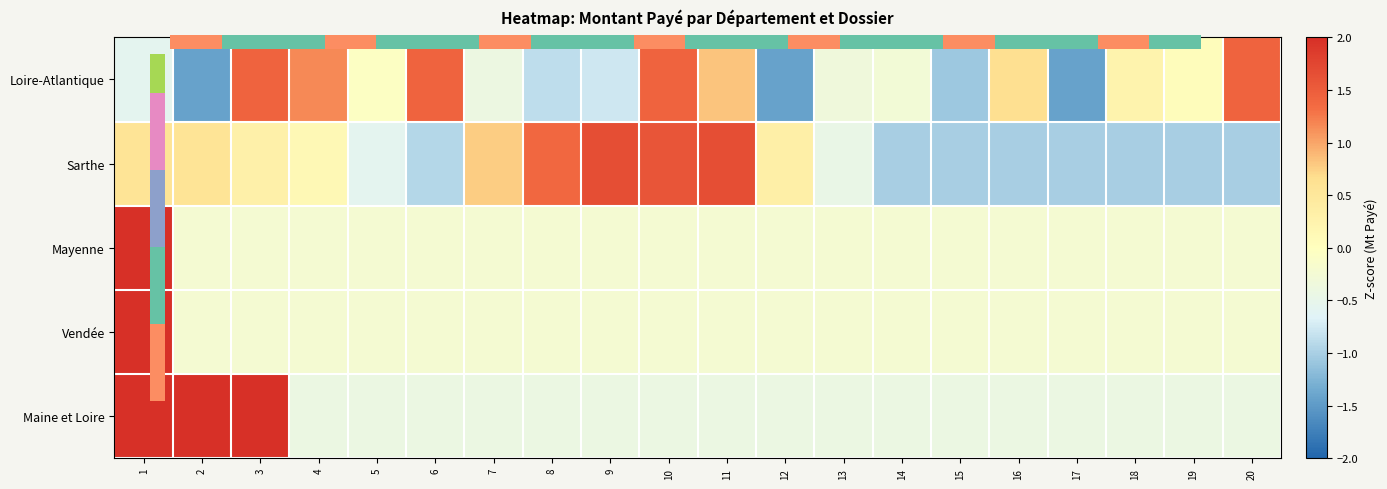

What is the sum of the Sarthe values at 8 and 6?

0.5